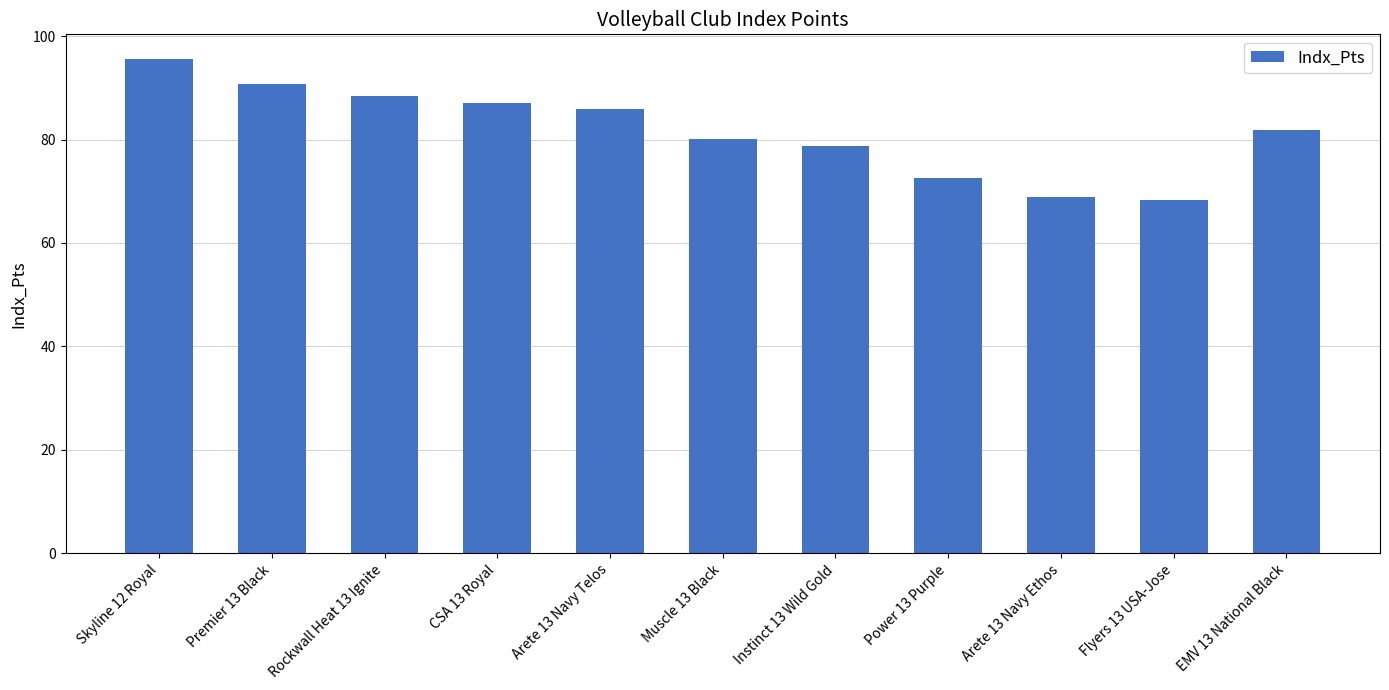

Are the bars grouped side by side (vs. stacked)?

No